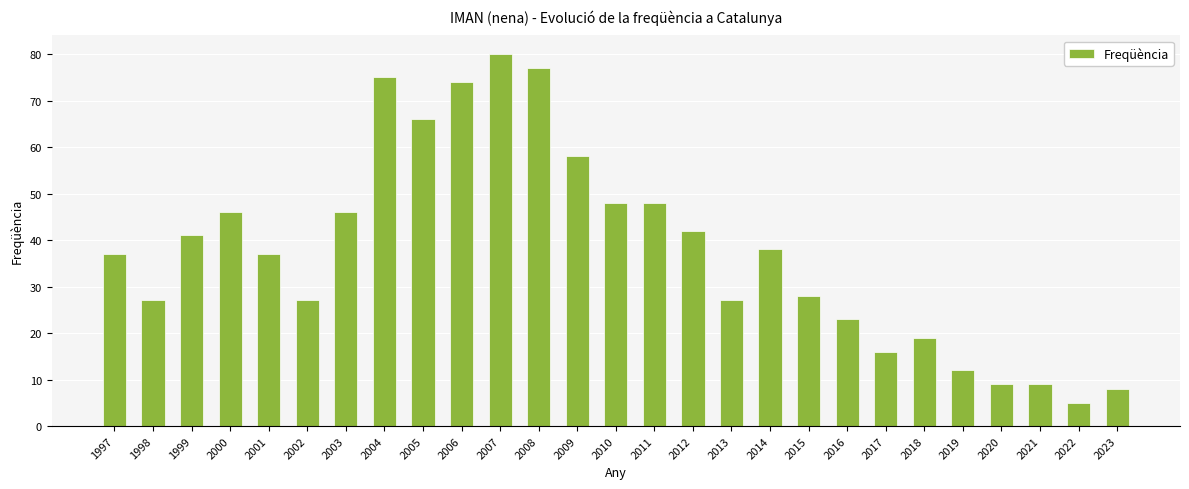

What is the smallest value displayed?

5